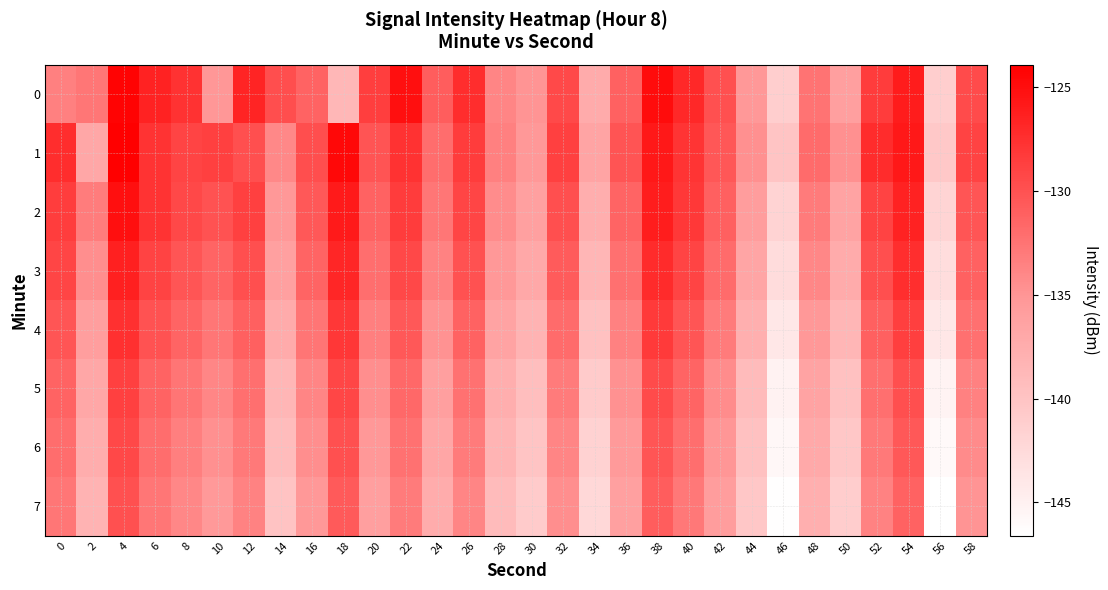

List the series in order of their peak value, highest first.

1, 0, 2, 3, 4, 5, 6, 7